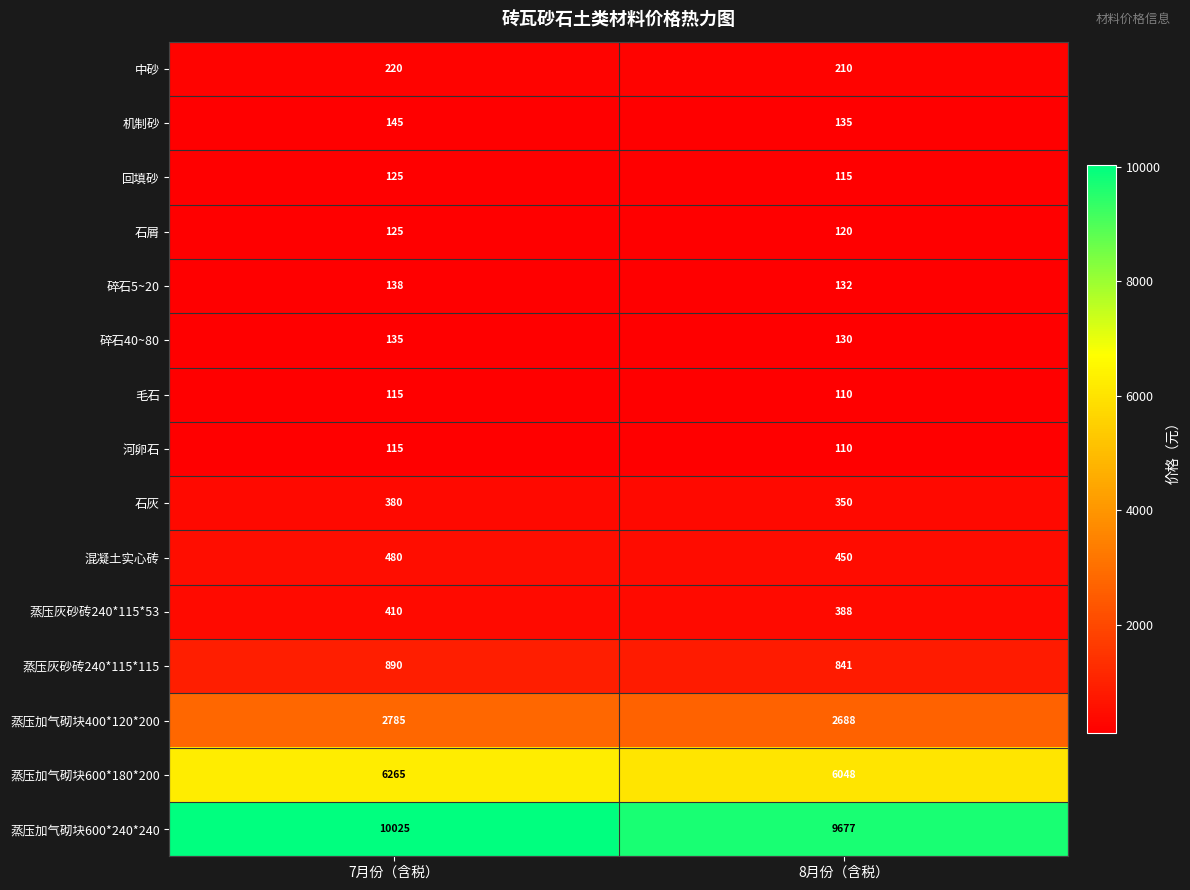

What is the smallest value displayed?

110